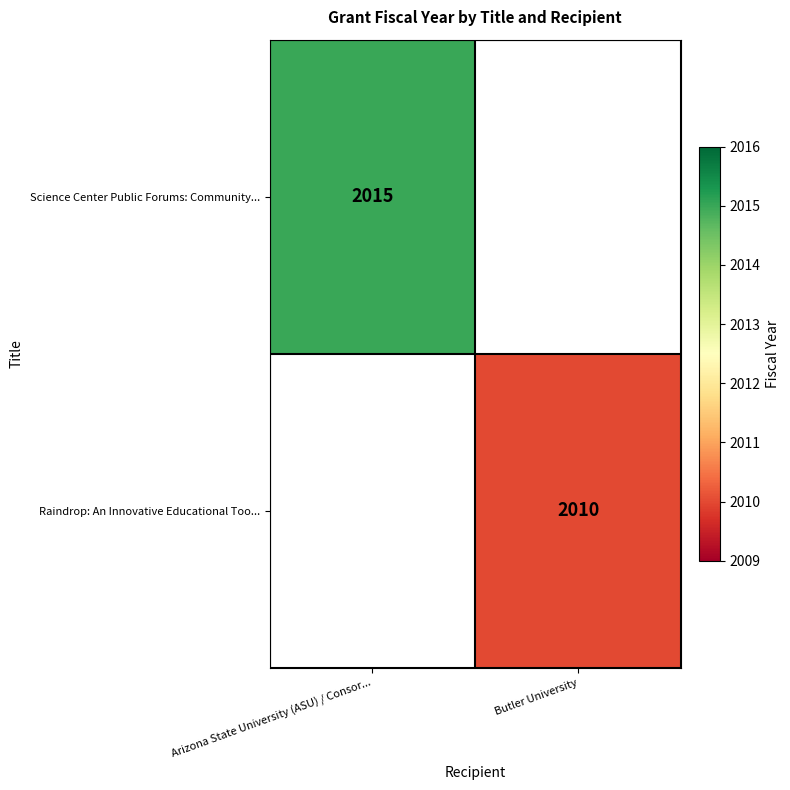

The Science Center Public Forums: Community... series shows 3269 at Arizona State University (ASU) / Consor.... True or false?

False